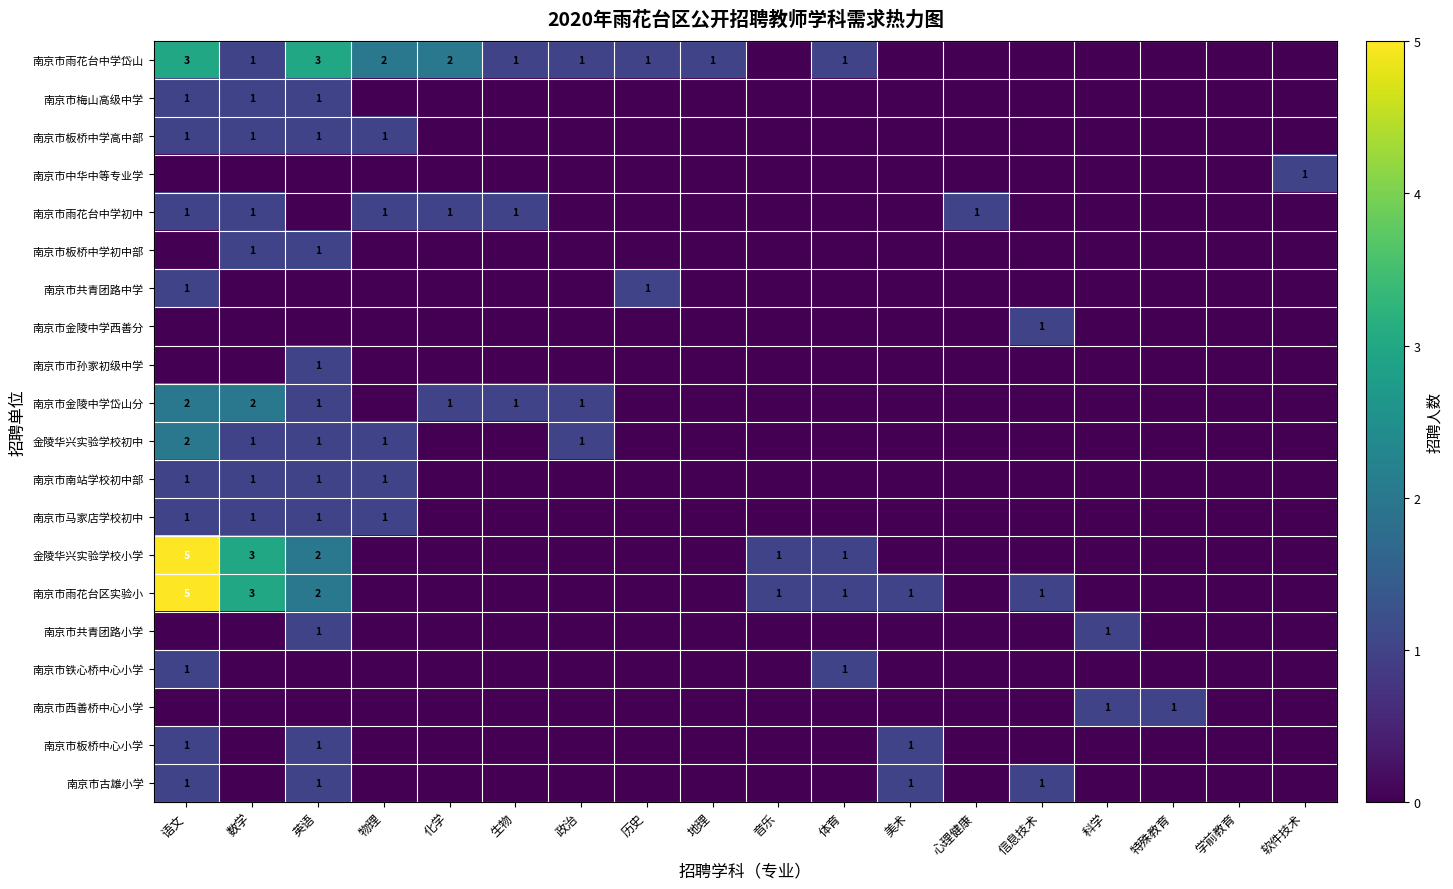

What is the difference between the highest and lowest values at 美术?

1